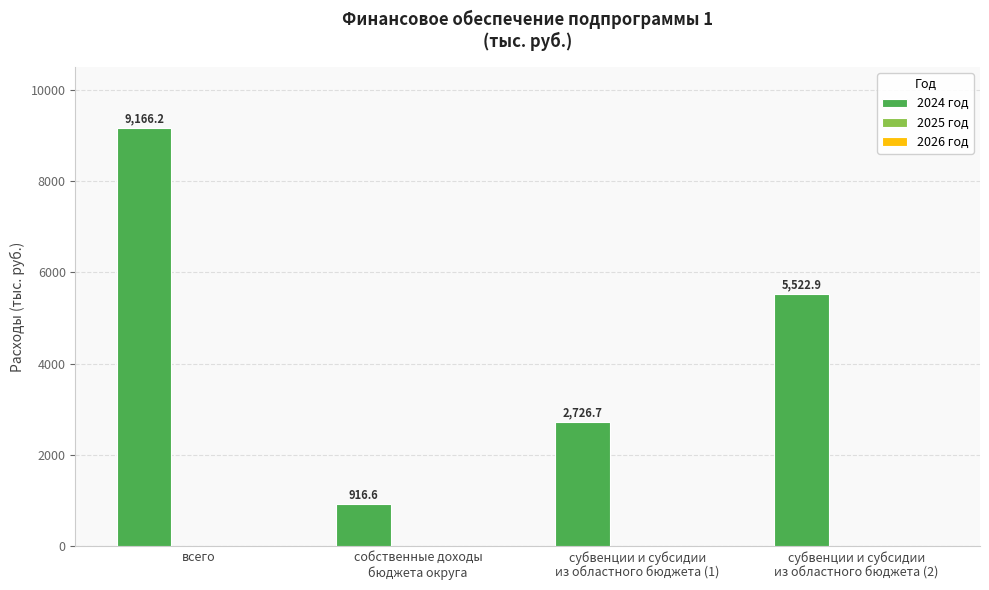

What is the average value?

4583.1